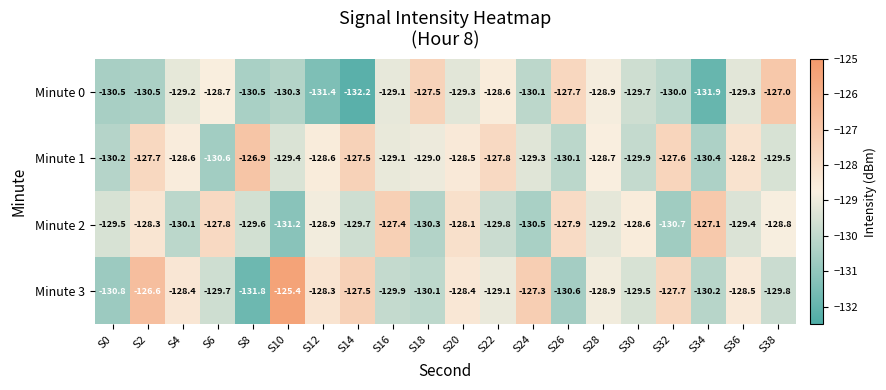

The value of Minute 2 at S22 is -198.7. True or false?

False